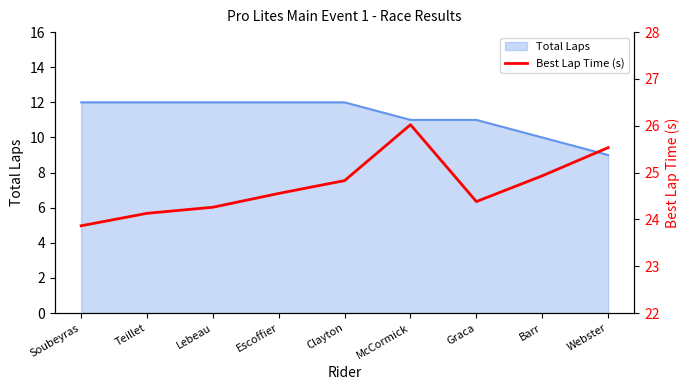

Rank the categories by value from lowest to highest.

Soubeyras, Teillet, Lebeau, Graca, Escoffier, Clayton, Barr, Webster, McCormick